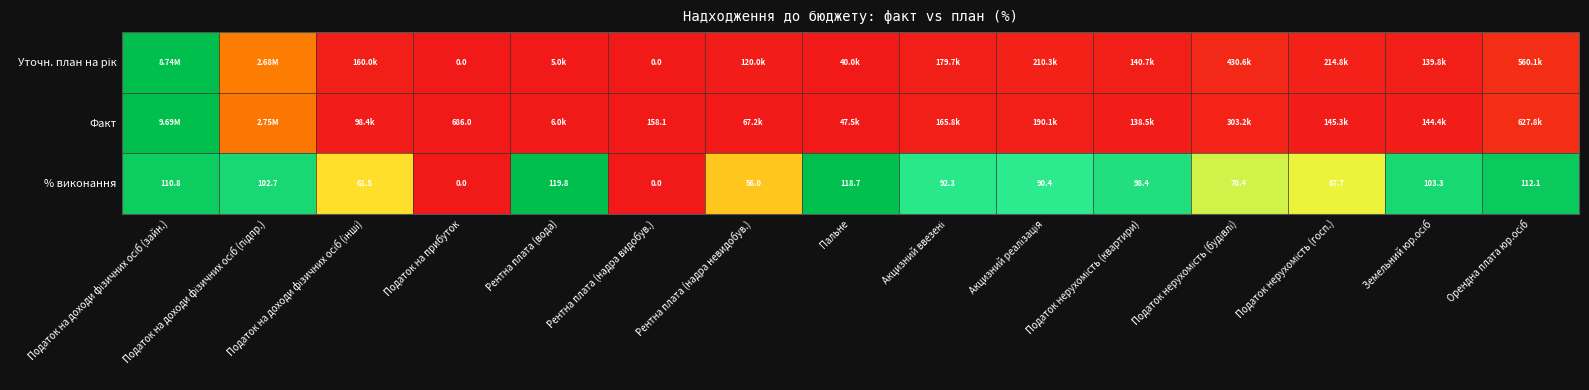

At which label does % виконання reach its peak?

Рентна плата (вода)